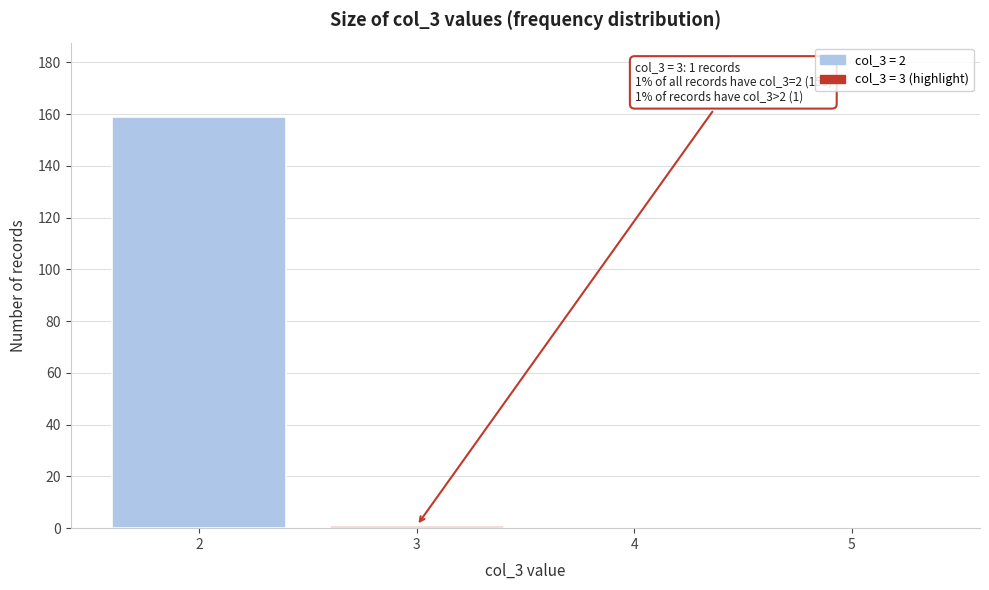

The value at 5 is 0. True or false?

True